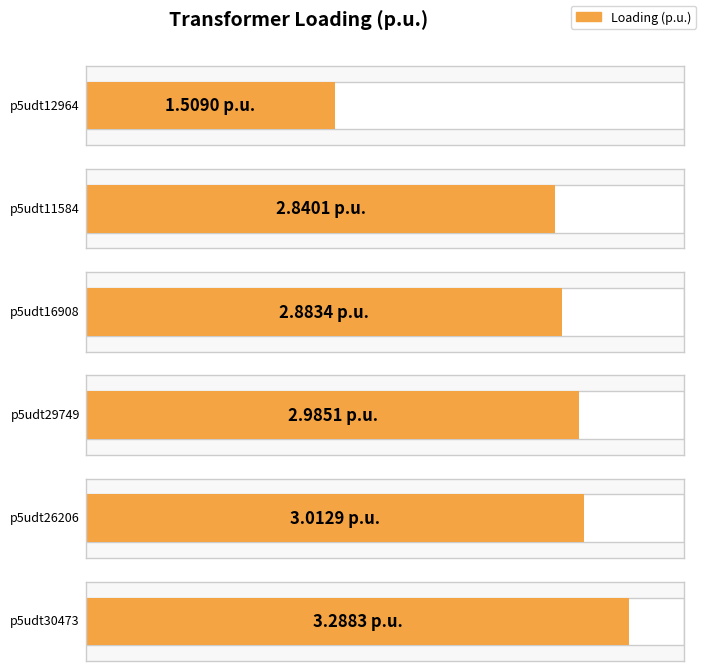

Approximately how many times larger is the value at p5udt16908 compared to p5udt12964?

1.9